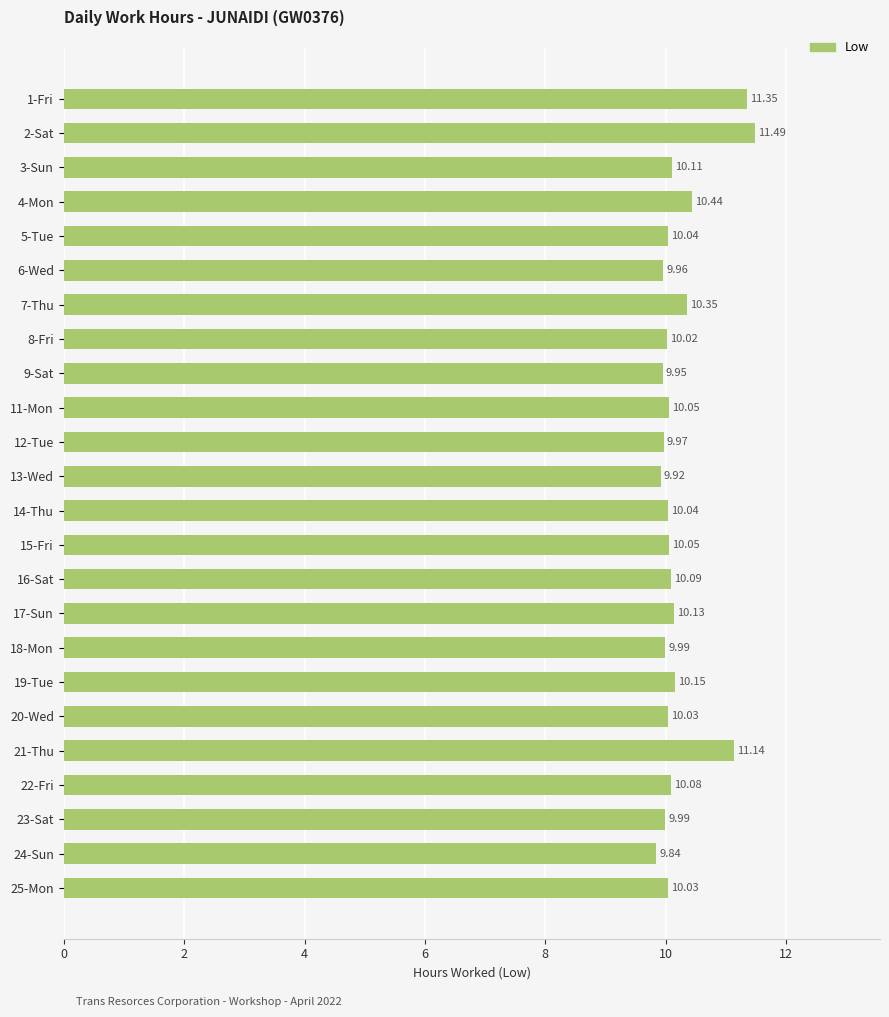

What is the average value?

10.2